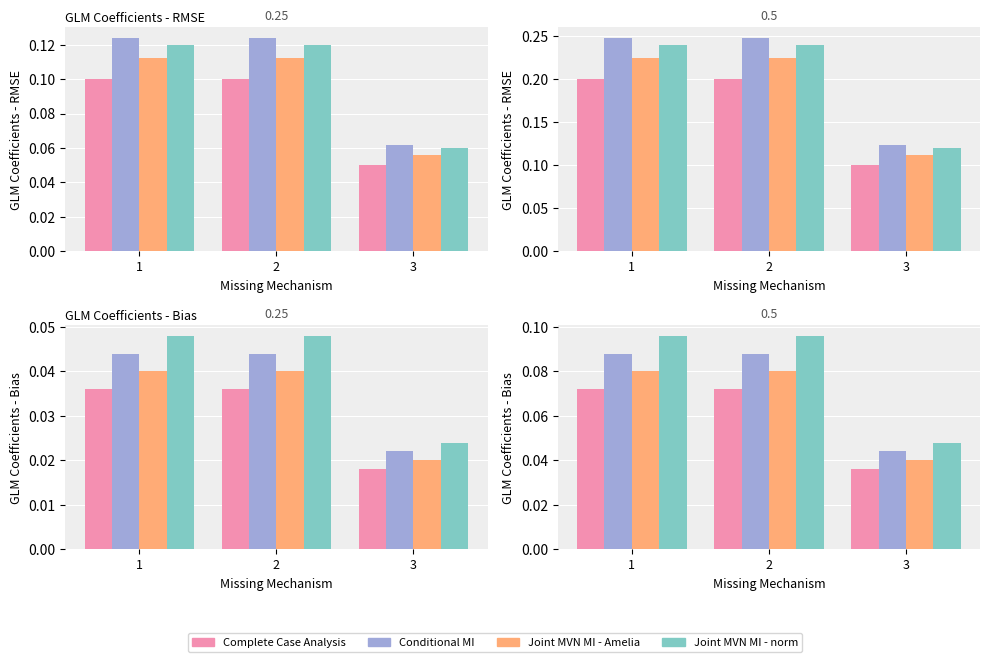

What is the value of the Joint MVN MI - norm bar at the 2nd from the left?

0.1